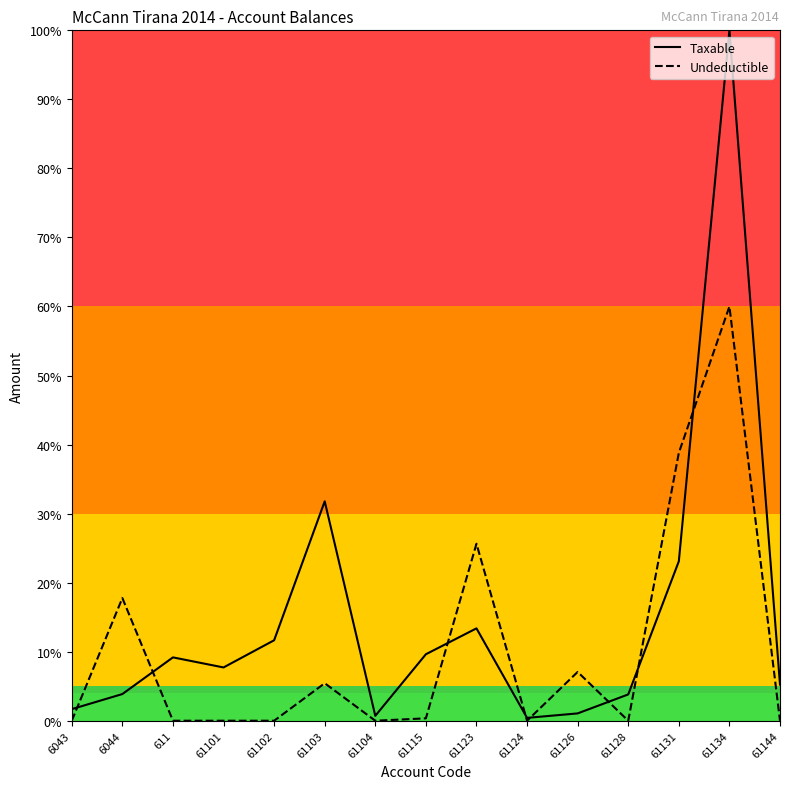

How many categories are shown in the chart?

15